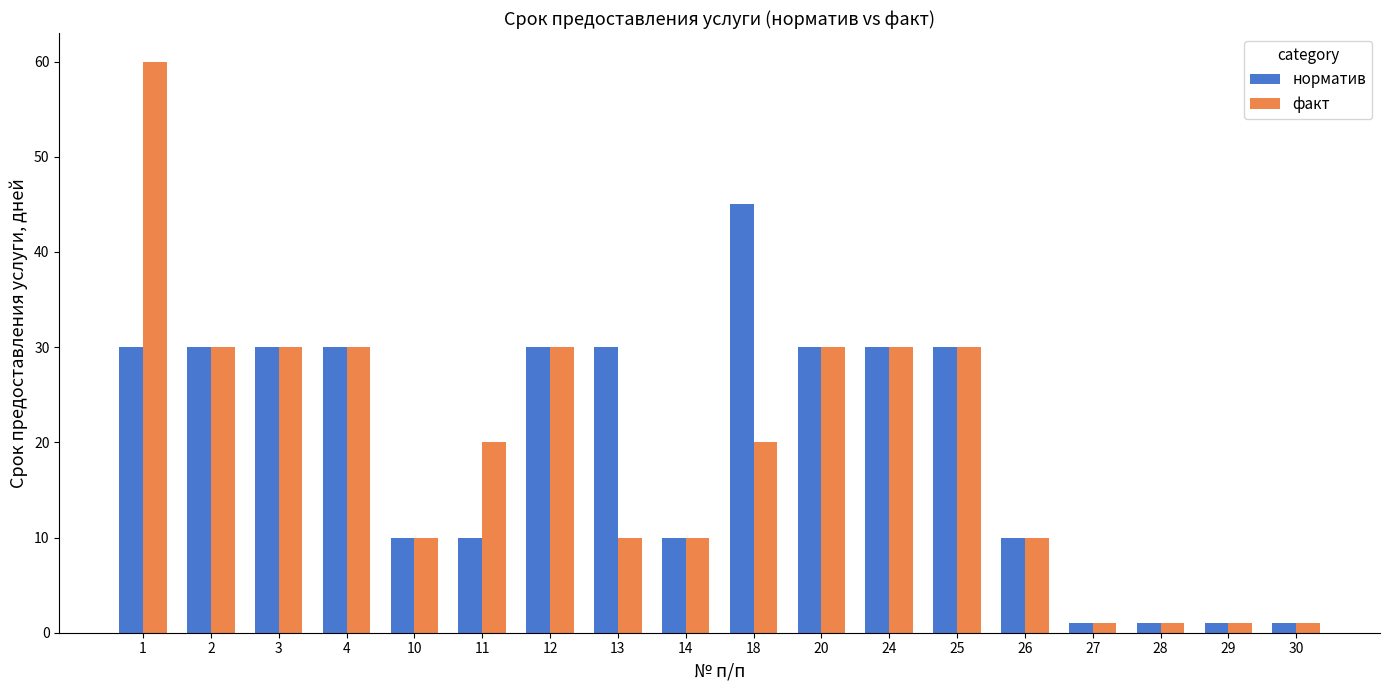

How many bars are there in each group?

2